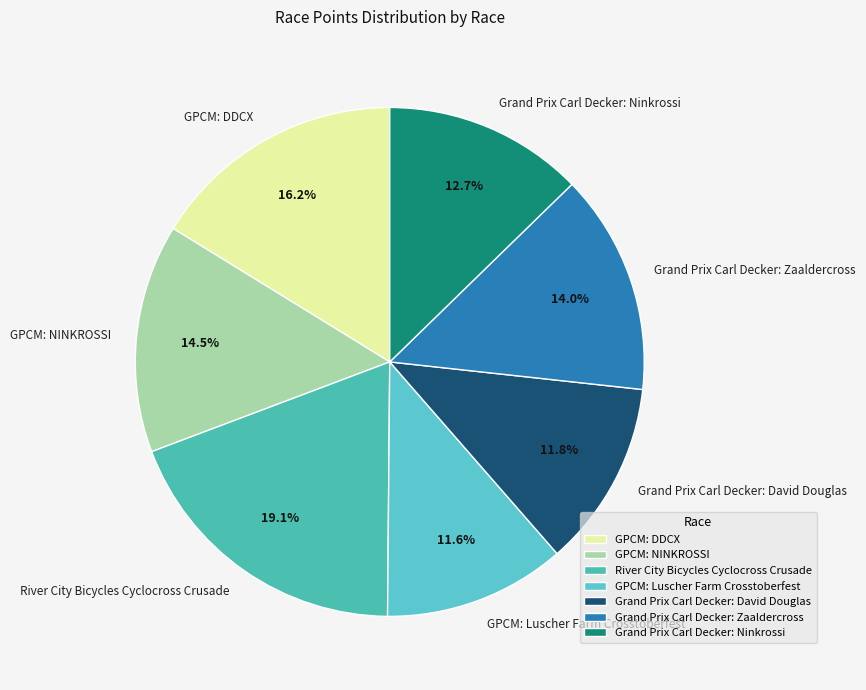

The River City Bicycles Cyclocross Crusade slice represents 12% of the pie. True or false?

False